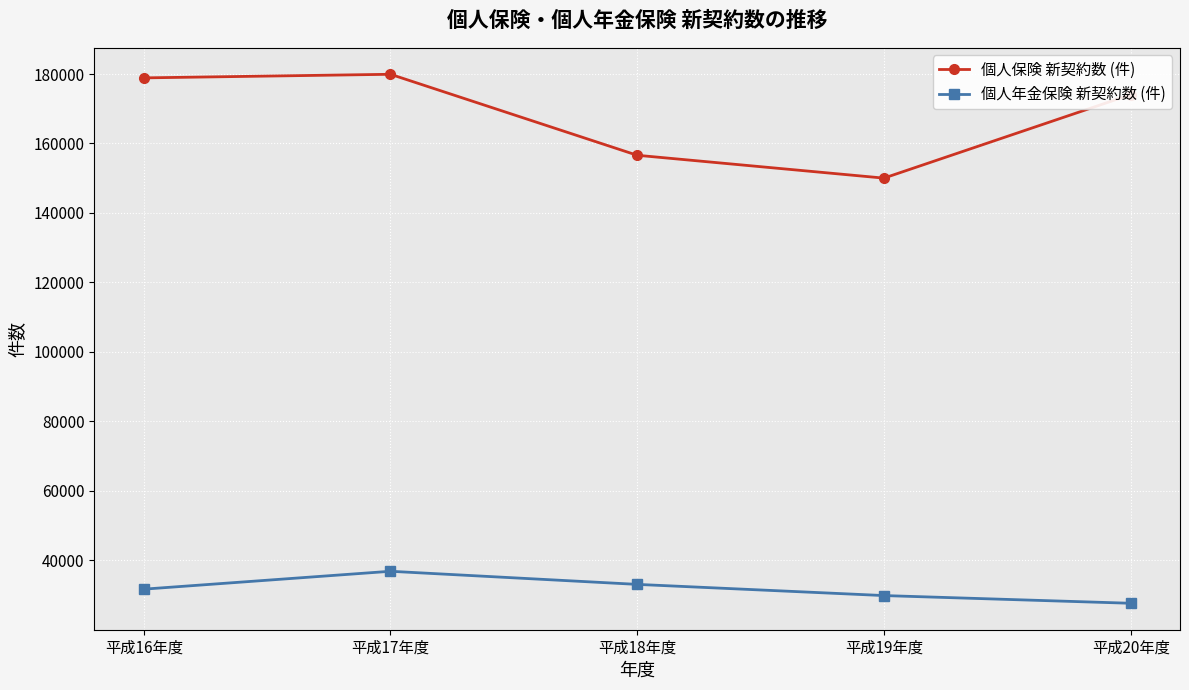

What value does the 個人保険 新契約数 (件) series have at 平成16年度, to the nearest 100?

178900